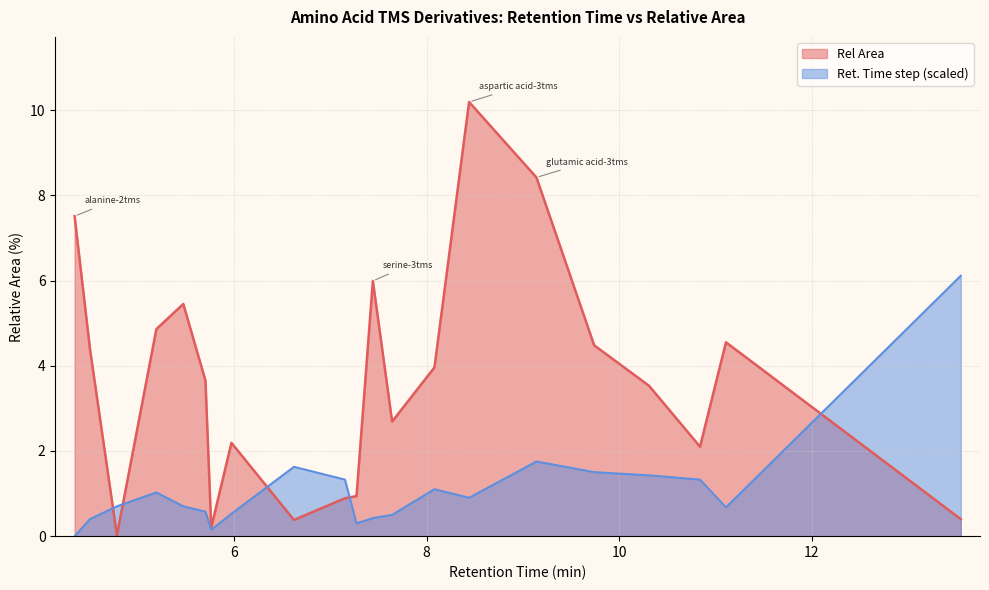

Reading left to right, what are all the values shown in this chart?

7.5	4.4	0.0	4.9	5.5	3.6	0.2	2.2	0.4	0.9	0.9	6.0	2.7	4.0	10.2	8.4	4.5	3.5	2.1	4.5	0.4